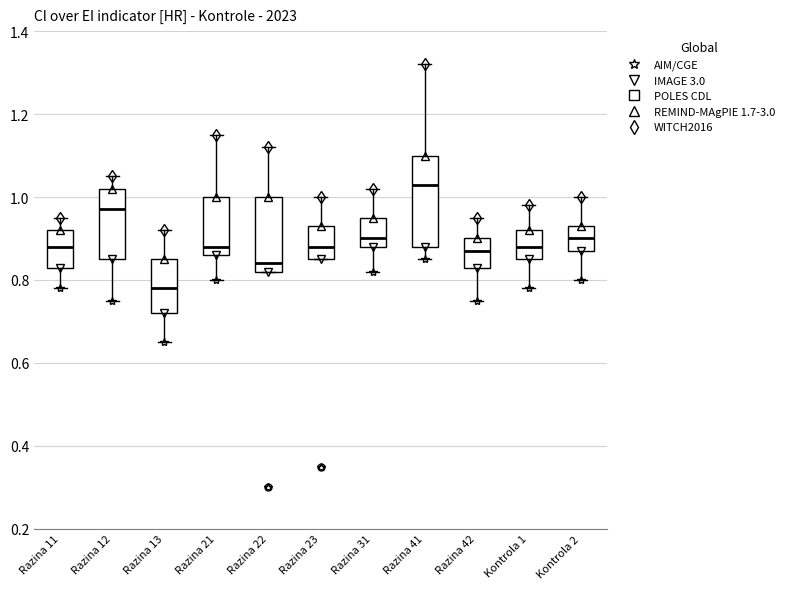

Reading left to right, transcribe this box plot: for each box, give where its median line is, the range the box spans, and where its two whiskers end, as read against the y-axis. The values are not printed on the chart, so give them approximately, as read against the axis.

Razina 11: median 0.88, box 0.84 to 0.92, whiskers 0.78 to 0.96
Razina 12: median 0.98, box 0.86 to 1.02, whiskers 0.76 to 1.06
Razina 13: median 0.78, box 0.72 to 0.86, whiskers 0.66 to 0.92
Razina 21: median 0.88, box 0.86 to 1.00, whiskers 0.80 to 1.16
Razina 22: median 0.84, box 0.82 to 1.00, whiskers 0.82 to 1.12
Razina 23: median 0.88, box 0.86 to 0.94, whiskers 0.86 to 1.00
Razina 31: median 0.90, box 0.88 to 0.96, whiskers 0.82 to 1.02
Razina 41: median 1.04, box 0.88 to 1.10, whiskers 0.86 to 1.32
Razina 42: median 0.88, box 0.84 to 0.90, whiskers 0.76 to 0.96
Kontrola 1: median 0.88, box 0.86 to 0.92, whiskers 0.78 to 0.98
Kontrola 2: median 0.90, box 0.88 to 0.94, whiskers 0.80 to 1.00